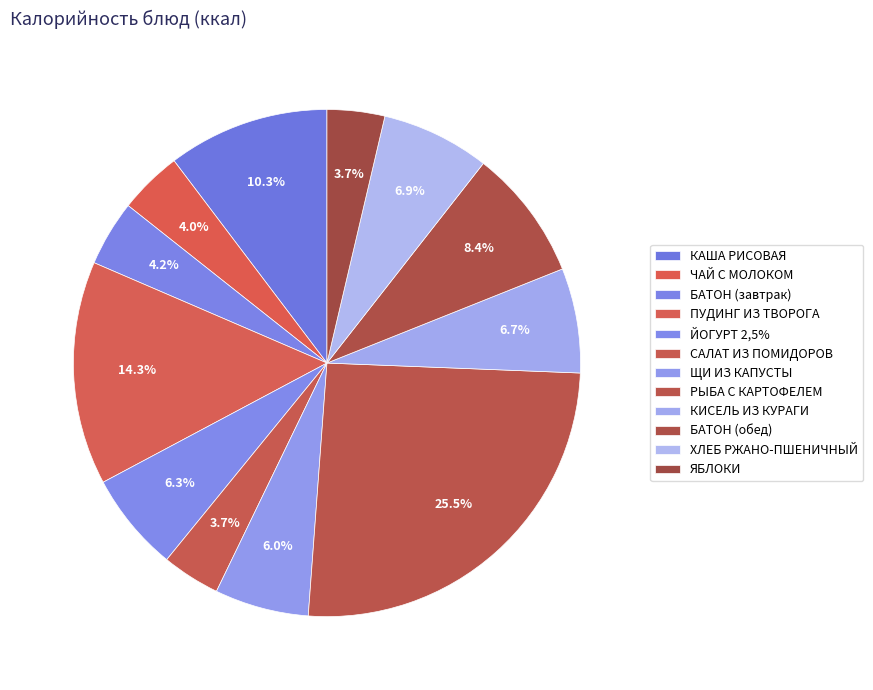

Approximately how many times larger is the value at САЛАТ ИЗ ПОМИДОРОВ compared to ПУДИНГ ИЗ ТВОРОГА?

0.3